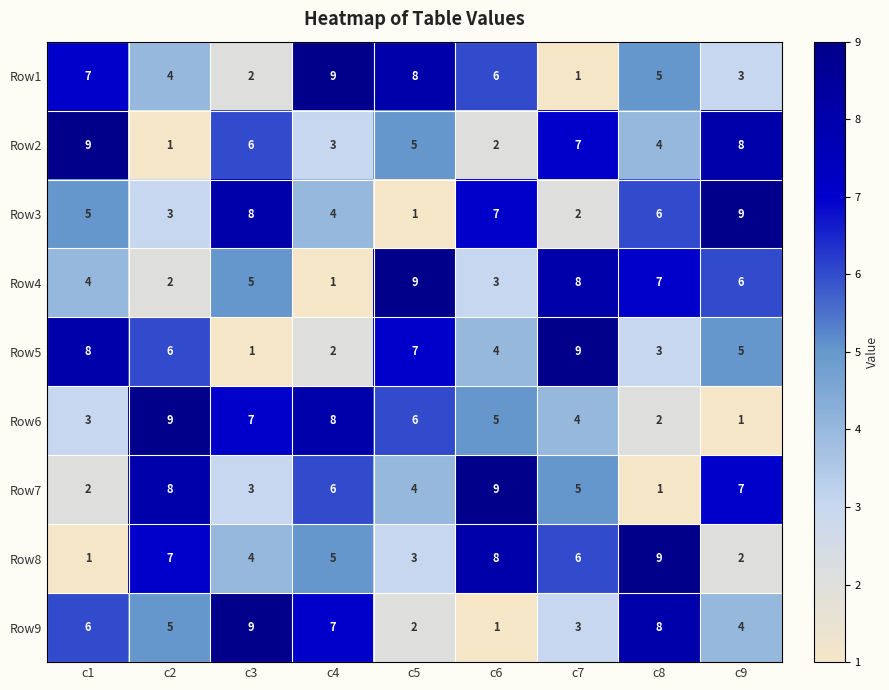

What is the maximum value for Row2?

9